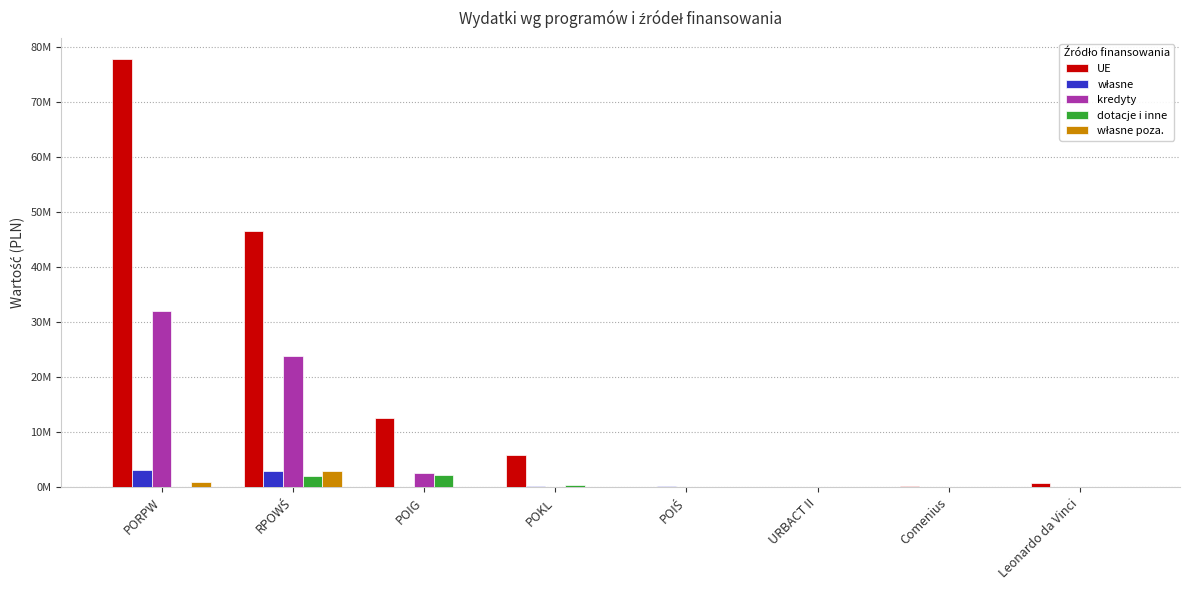

Read the własne poza. value at PORPW.

1013101.1